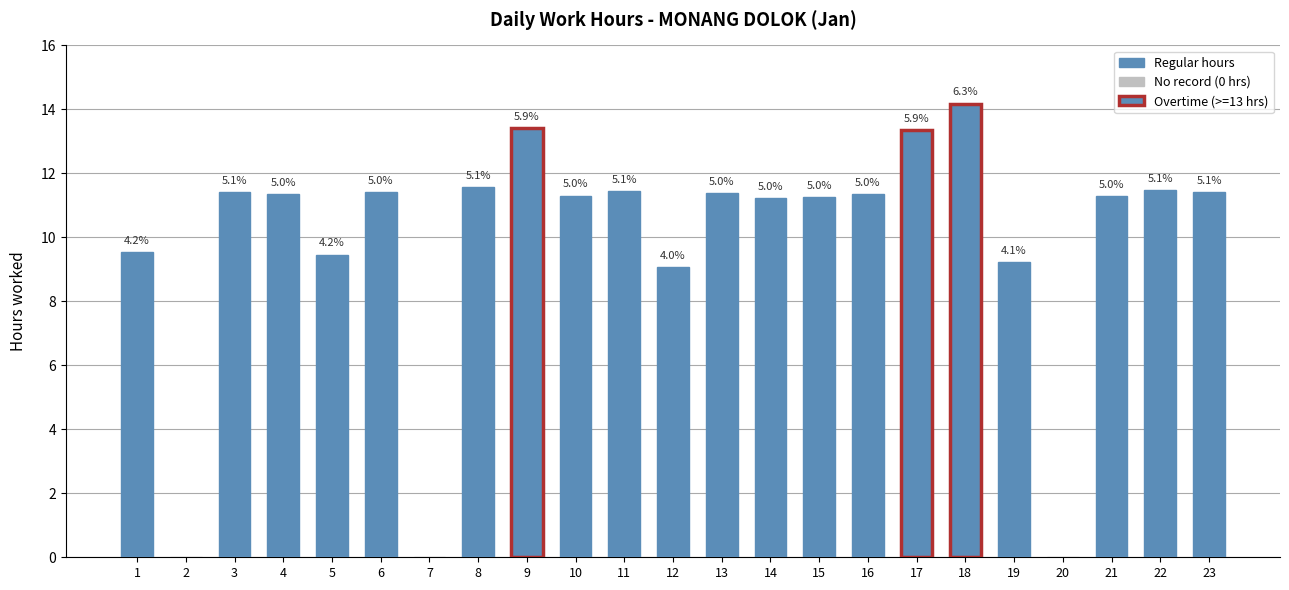

List the labels in order of value, smallest first.

2, 7, 20, 12, 19, 5, 1, 14, 15, 21, 10, 16, 4, 13, 6, 3, 23, 11, 22, 8, 17, 9, 18